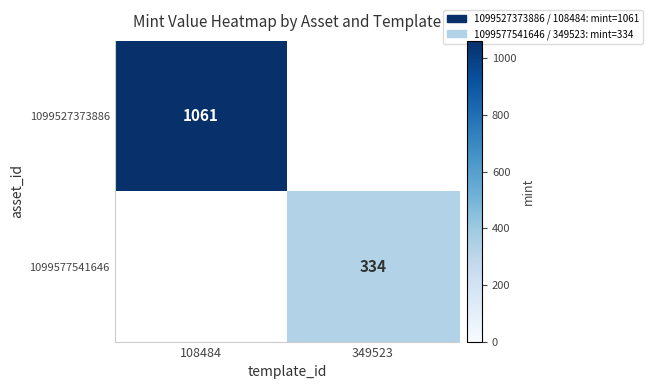

The 1099527373886 series shows 1061 at 108484. True or false?

True